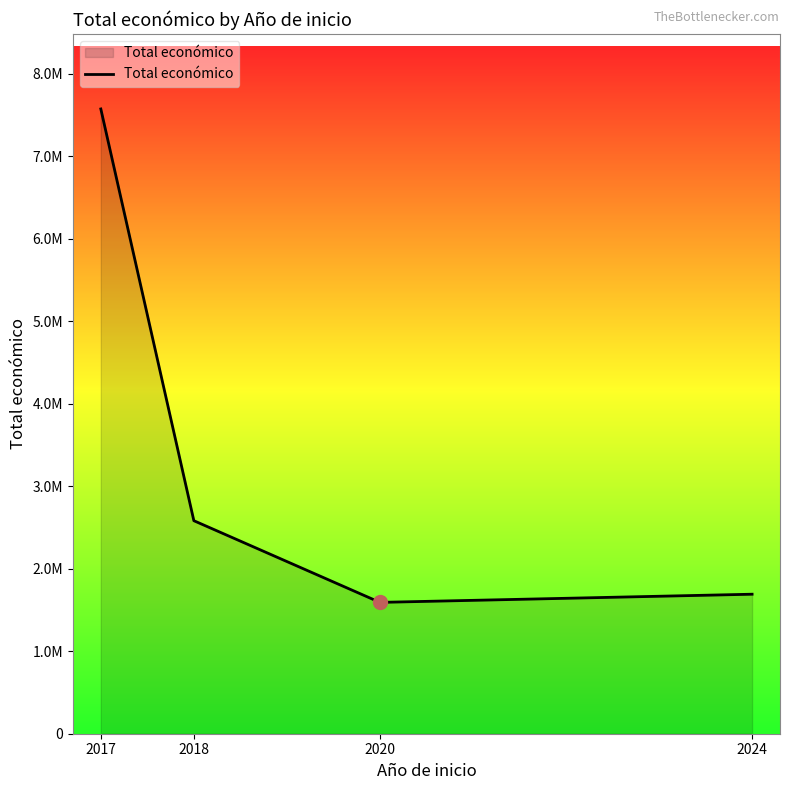

Does the chart display data point markers on the line(s)?

No